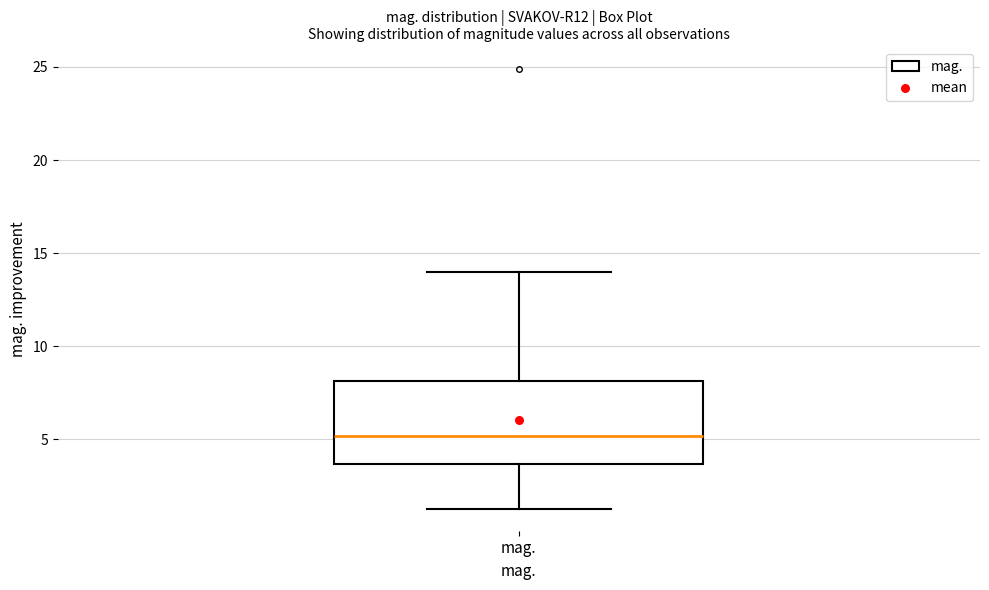

Where does the upper whisker of the box for mag. end on the y-axis? The values are not printed on the chart, so give them approximately, as read against the axis.

14.0